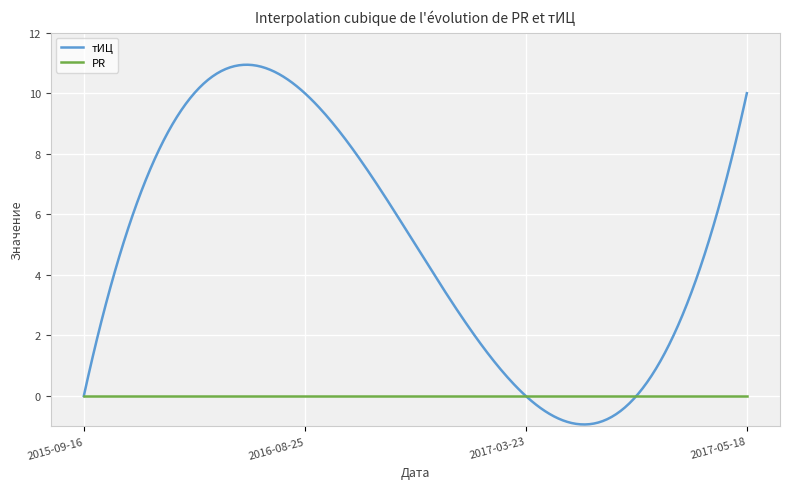

Which series has the largest total across all categories?

тИЦ